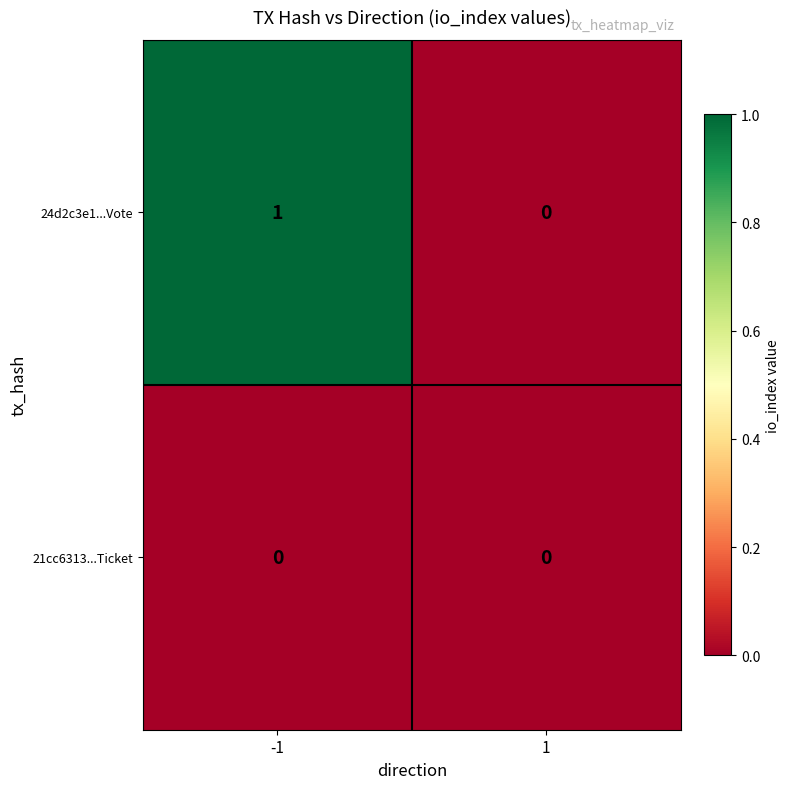

What is the total value across all series at -1?

1